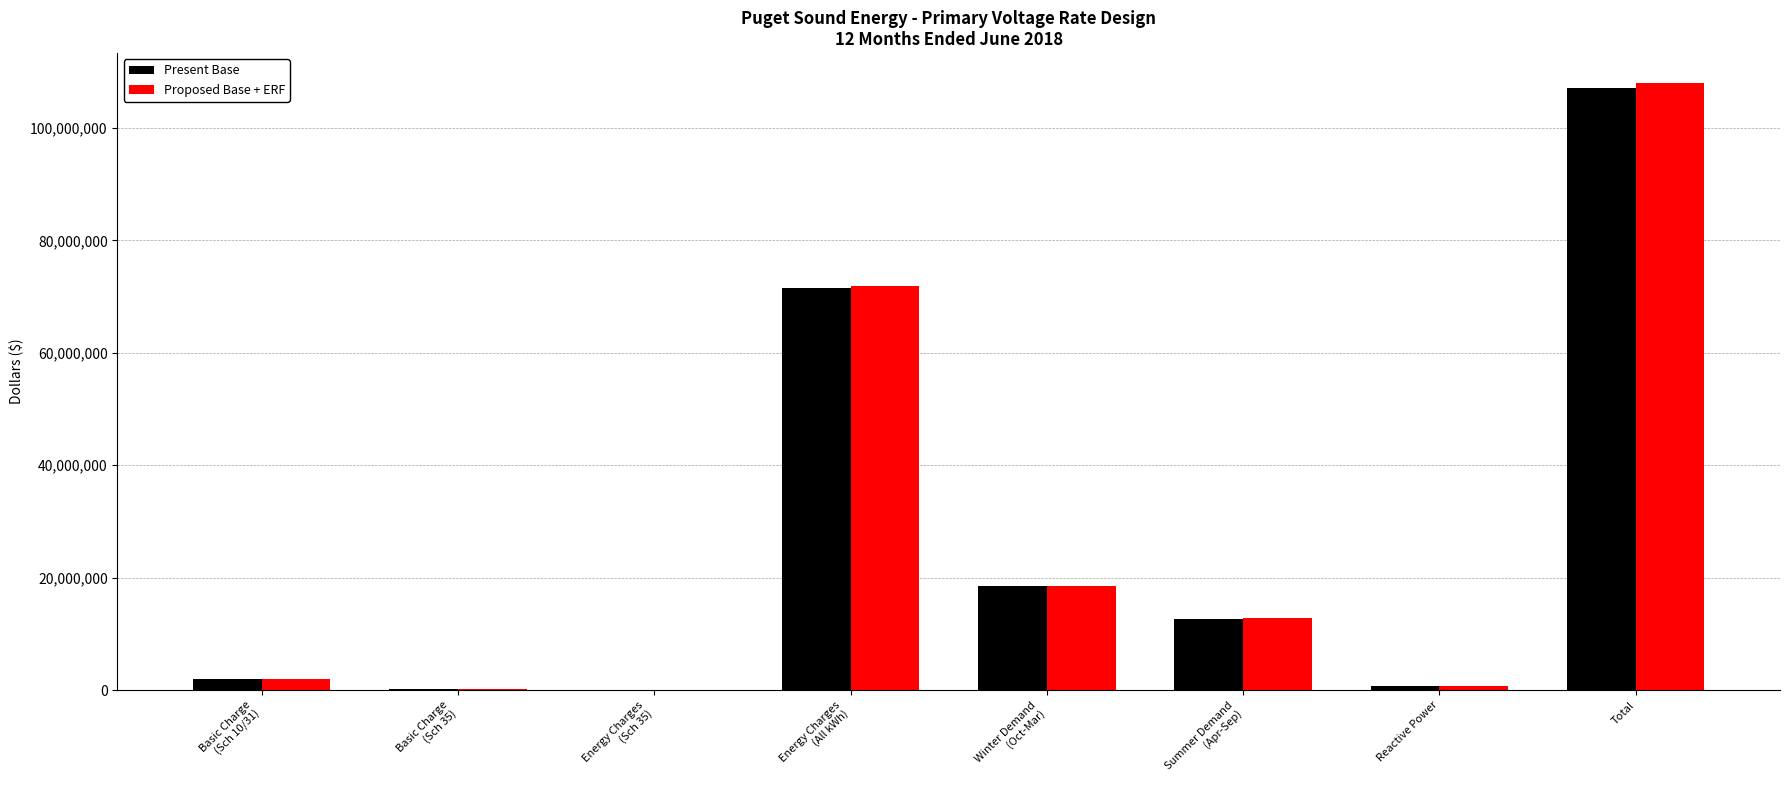

Which category has the highest value across all series?

Total